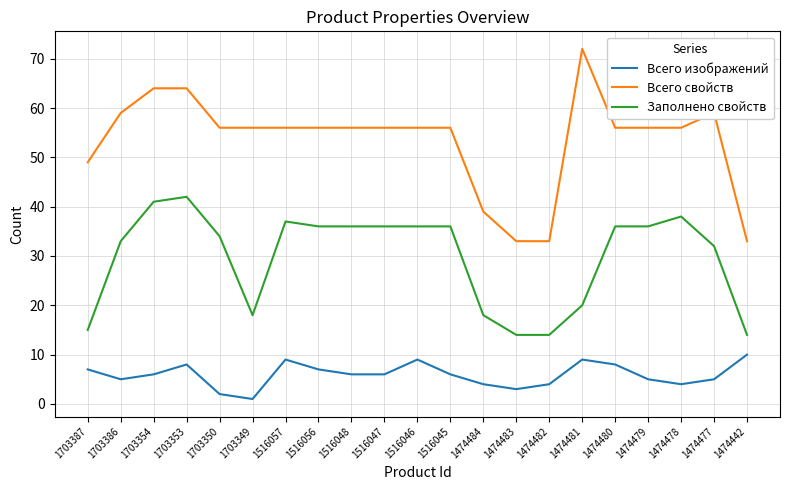

Which category has the lowest value across all series?

1703349